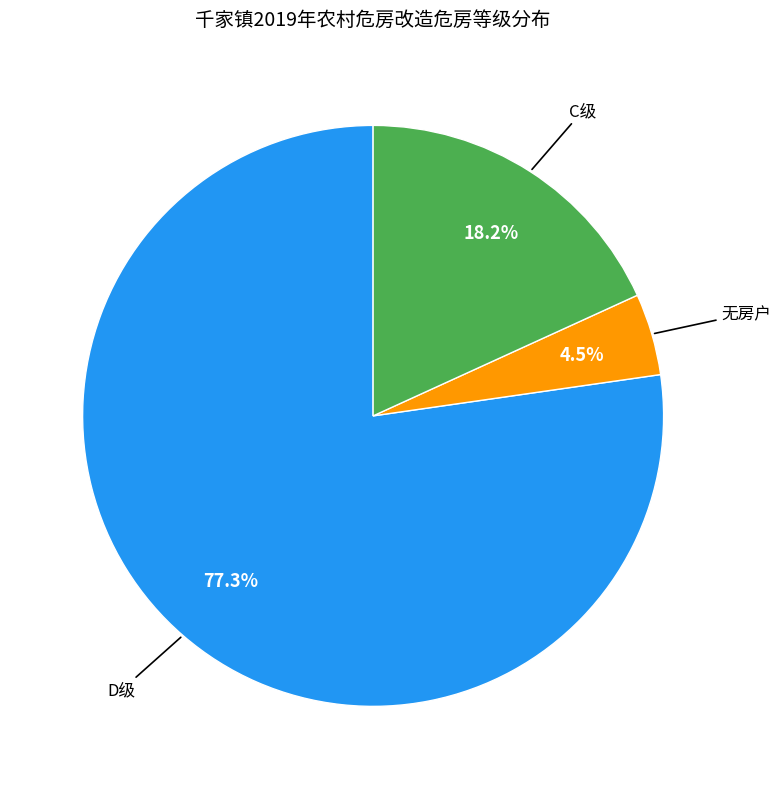

Which slice is the largest?

D级